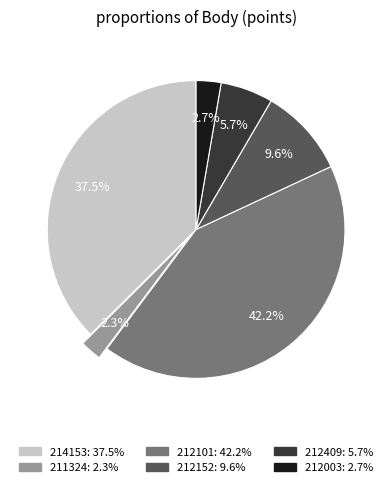

Which category has the biggest portion of the pie?

212101